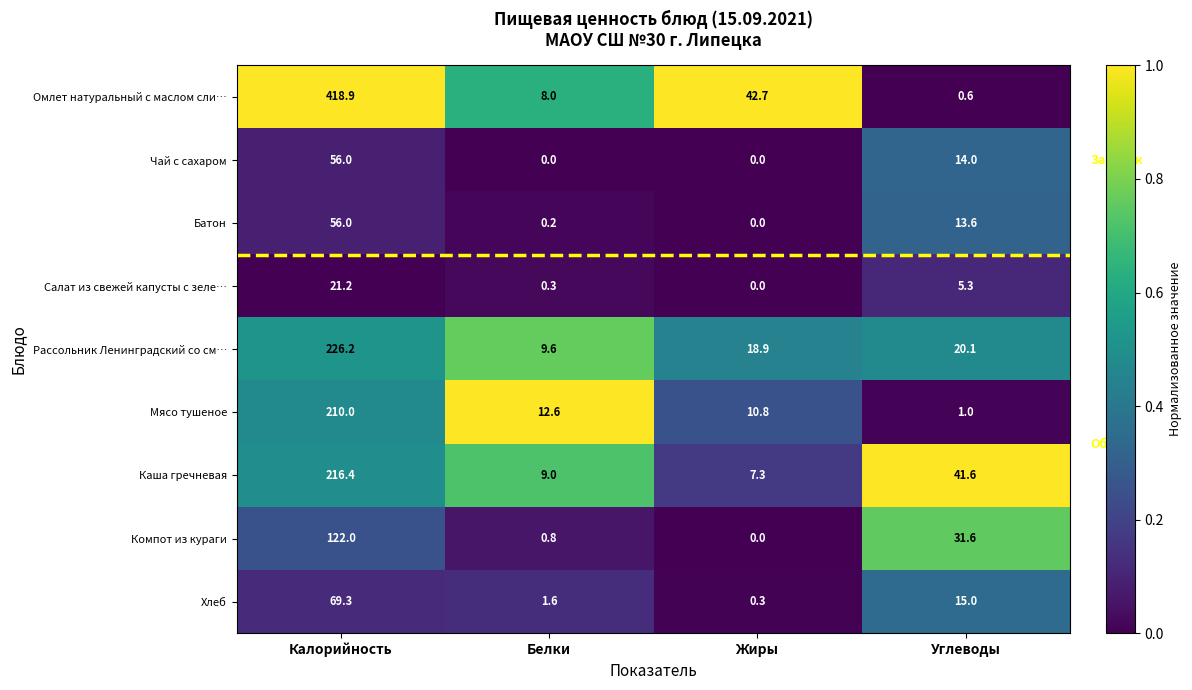

At which category is the sum across all series the highest?

Калорийность